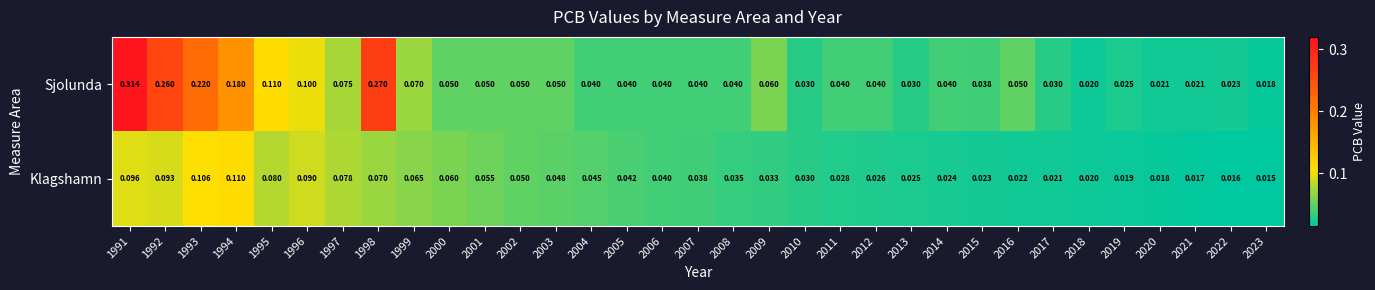

Is the value of Sjolunda at 2003 greater than the value of Klagshamn at 2012?

Yes